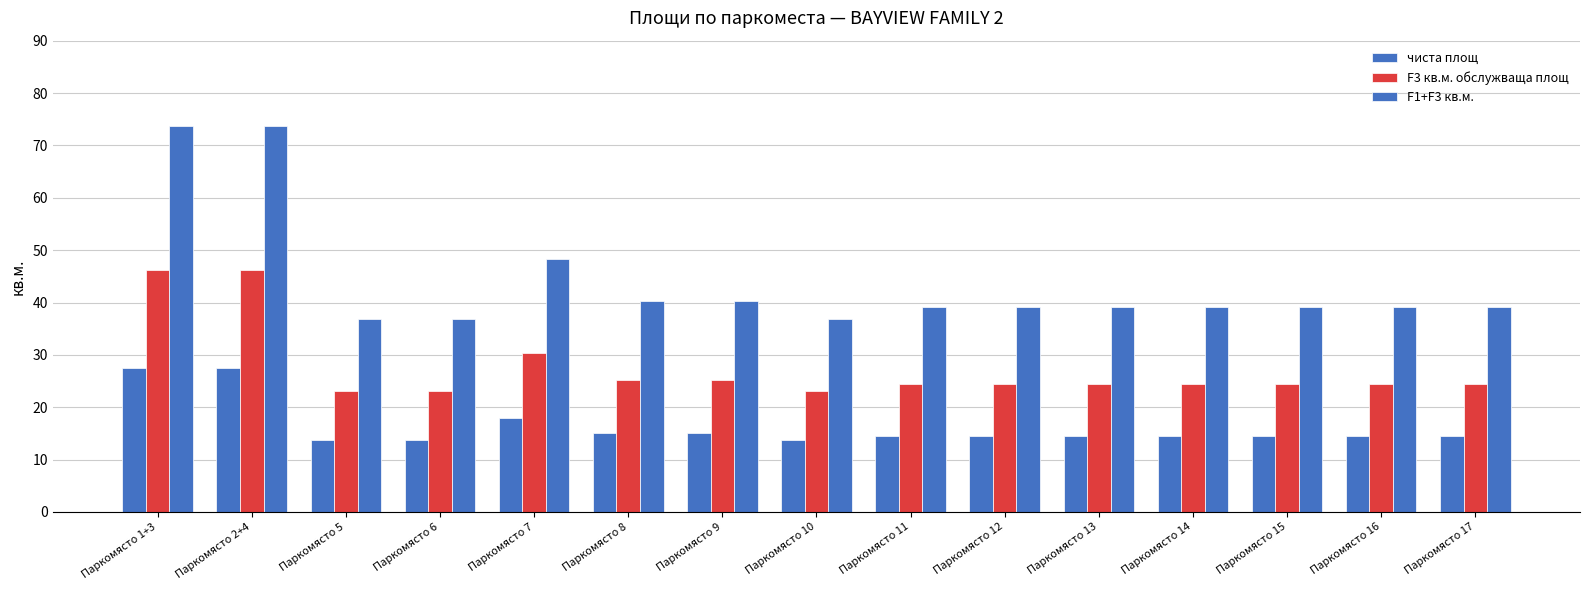

How many categories are shown in the chart?

15